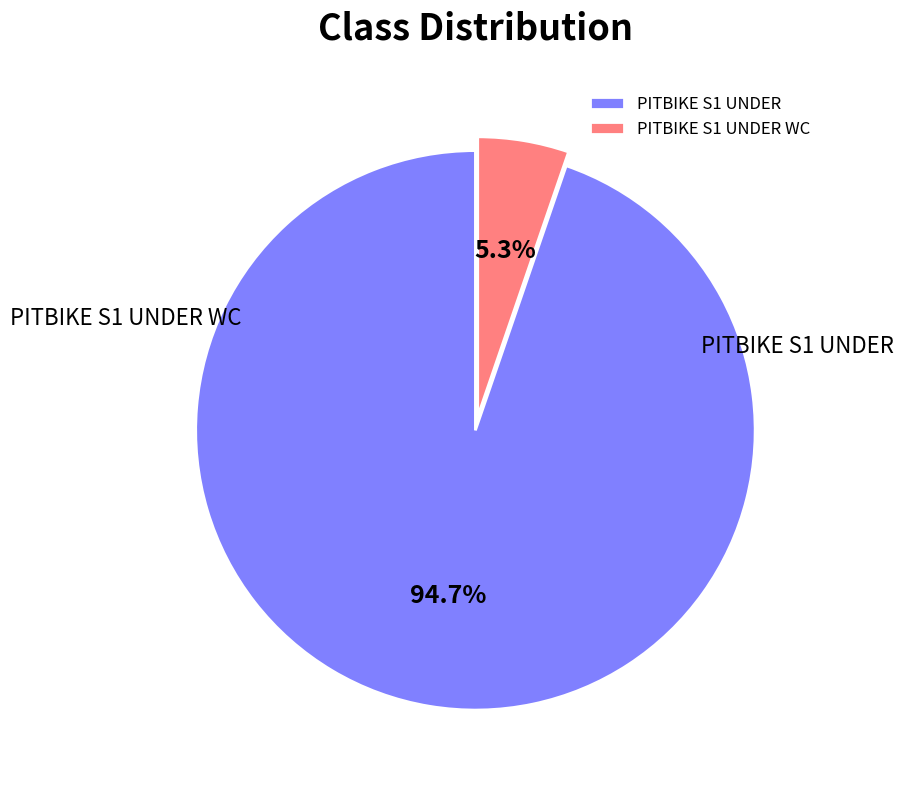

Do PITBIKE S1 UNDER and PITBIKE S1 UNDER WC together represent more than half of the pie?

Yes